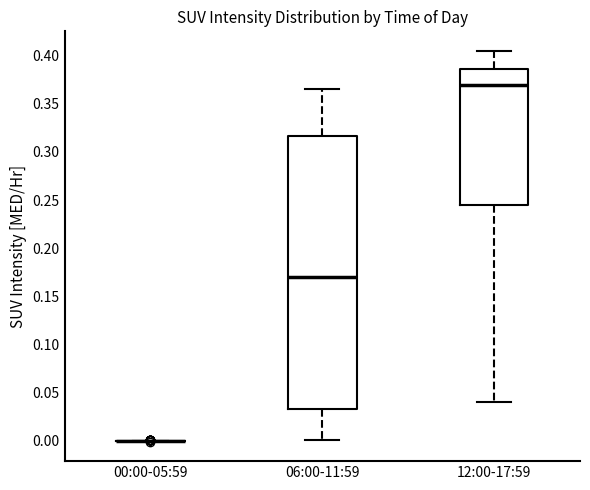

Reading left to right, transcribe this box plot: for each box, give where its median line is, the range the box spans, and where its two whiskers end, as read against the y-axis. The values are not printed on the chart, so give them approximately, as read against the axis.

00:00-05:59: box collapsed to a line at 0.000, whiskers 0.000 to 0.000
06:00-11:59: median 0.170, box 0.035 to 0.315, whiskers 0.000 to 0.365
12:00-17:59: median 0.370, box 0.245 to 0.385, whiskers 0.040 to 0.405